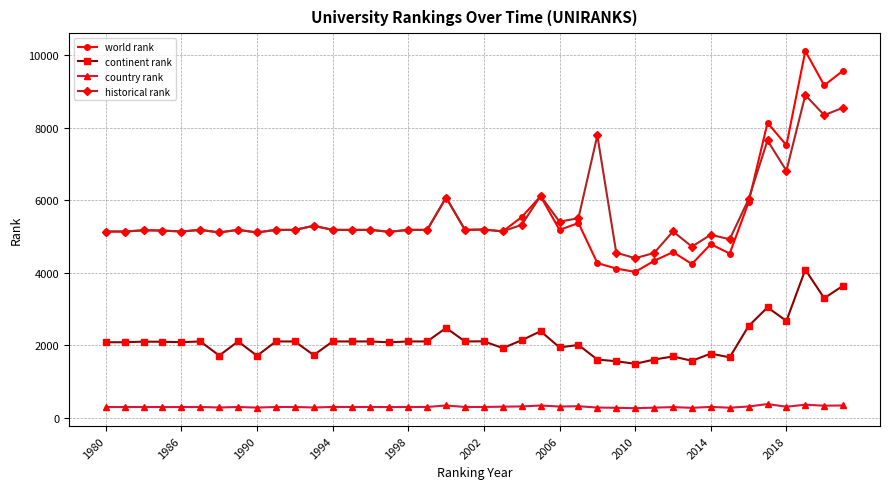

Rank the series by their maximum value, from lowest to highest.

country rank, continent rank, historical rank, world rank